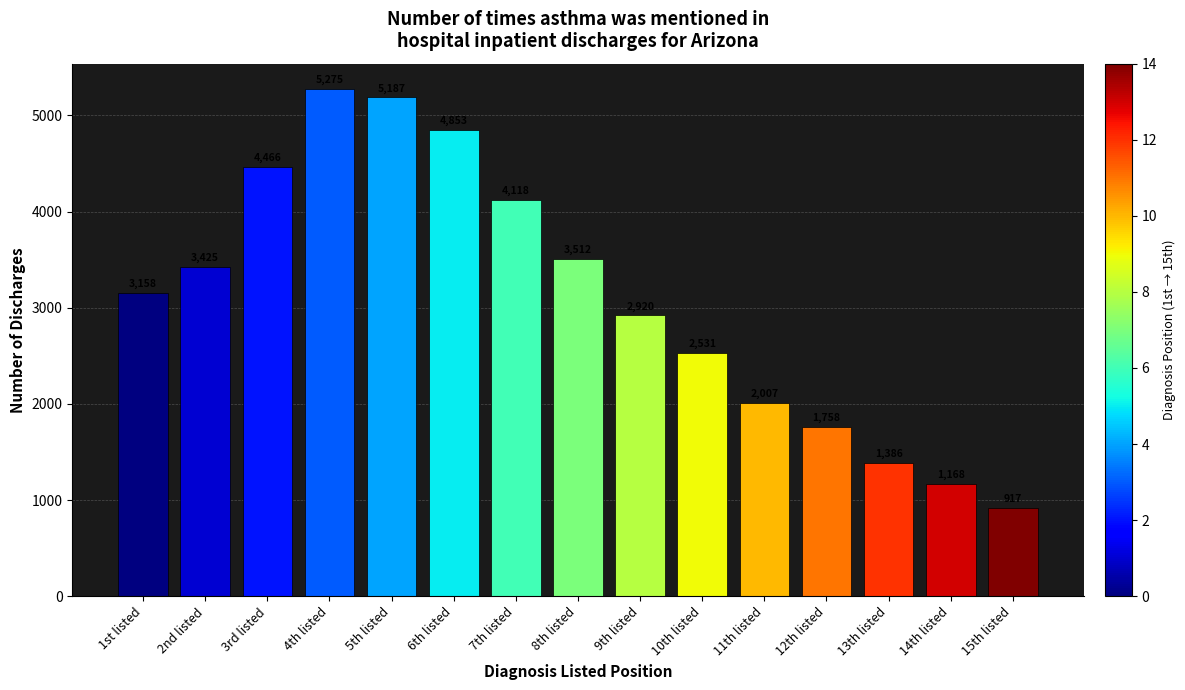

The chart shows a value of 5275 at 4th listed. True or false?

True